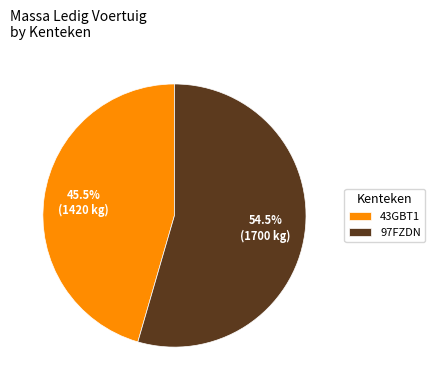

Is 97FZDN the majority of the pie?

Yes